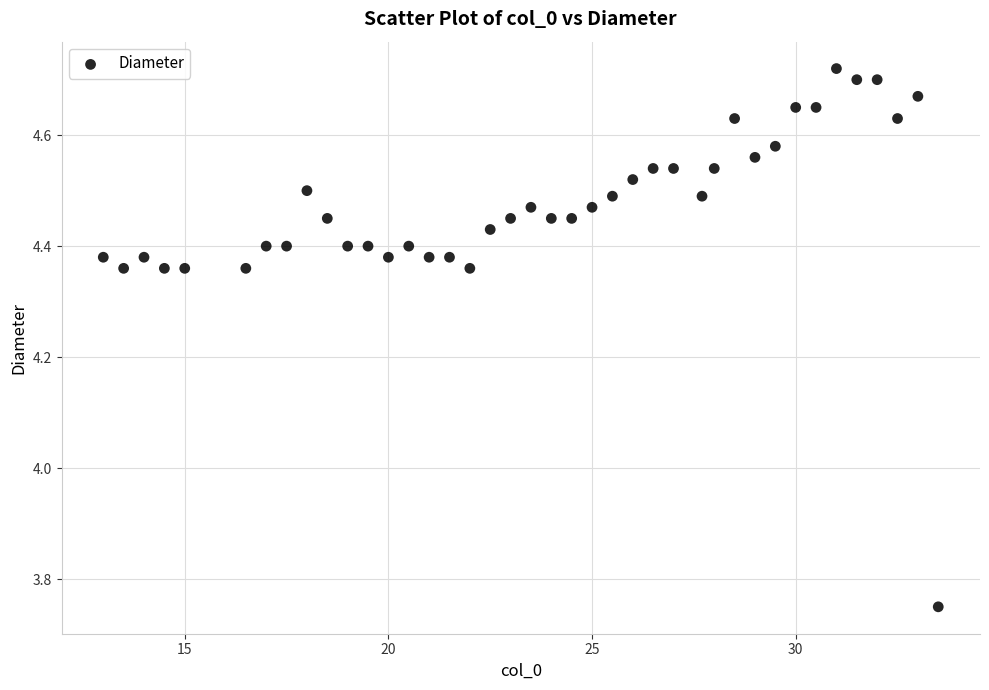

What is the range of Y values (max minus min)?

1.0